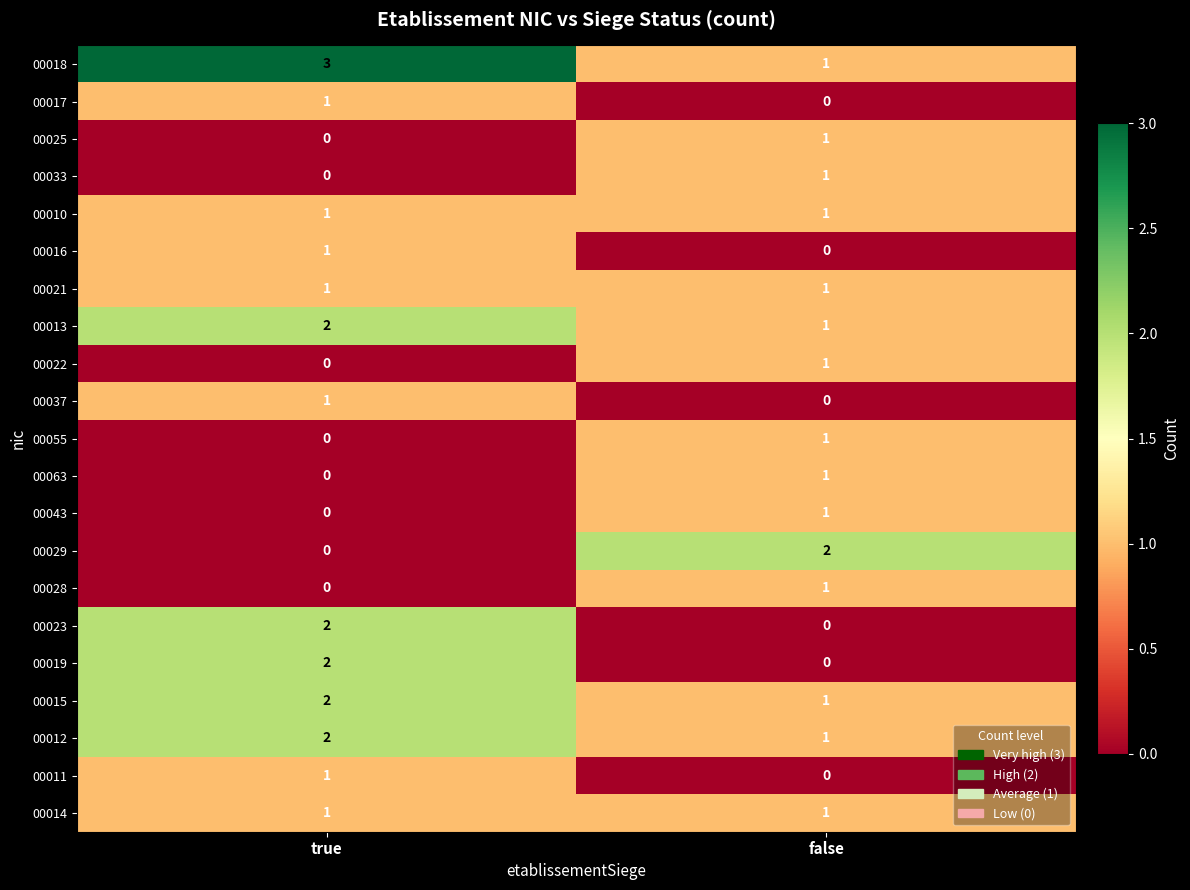

List the labels in order of 00013 value, largest first.

true, false